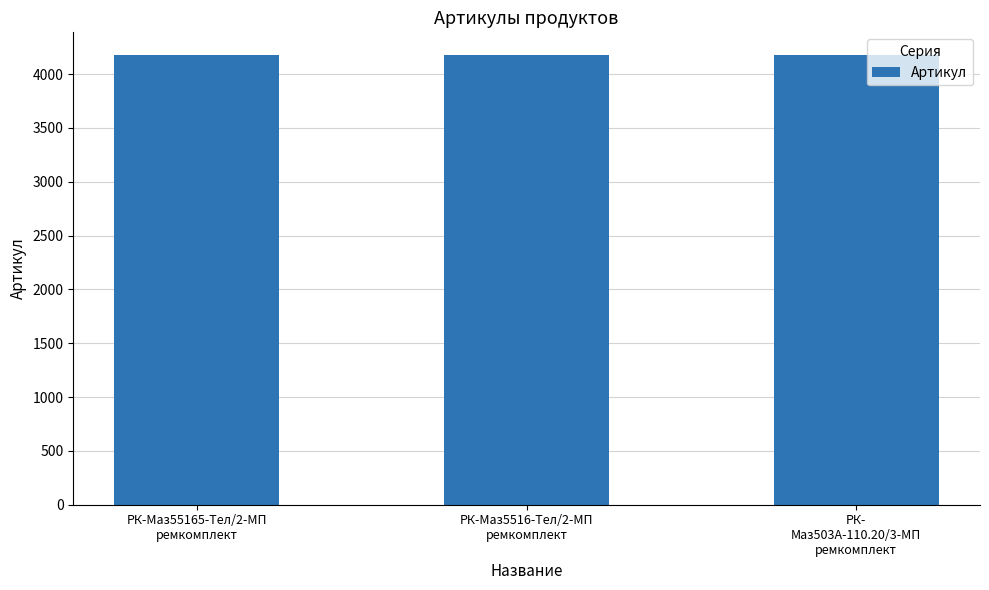

What is the greatest value displayed?

4179